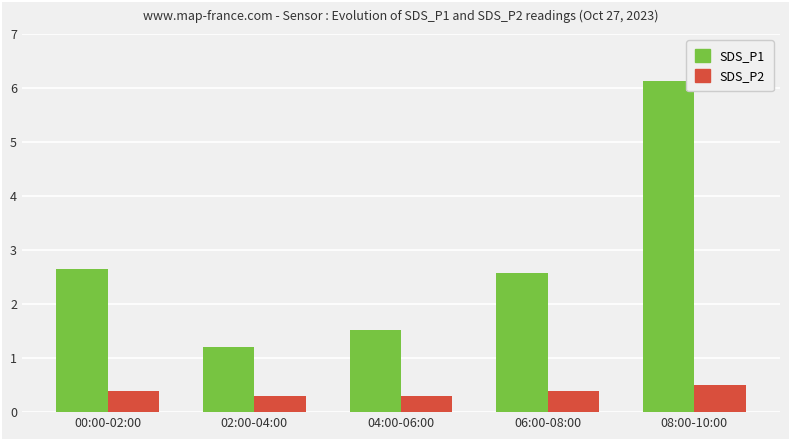

What is the spread (max minus min) of values at 06:00-08:00?

2.2